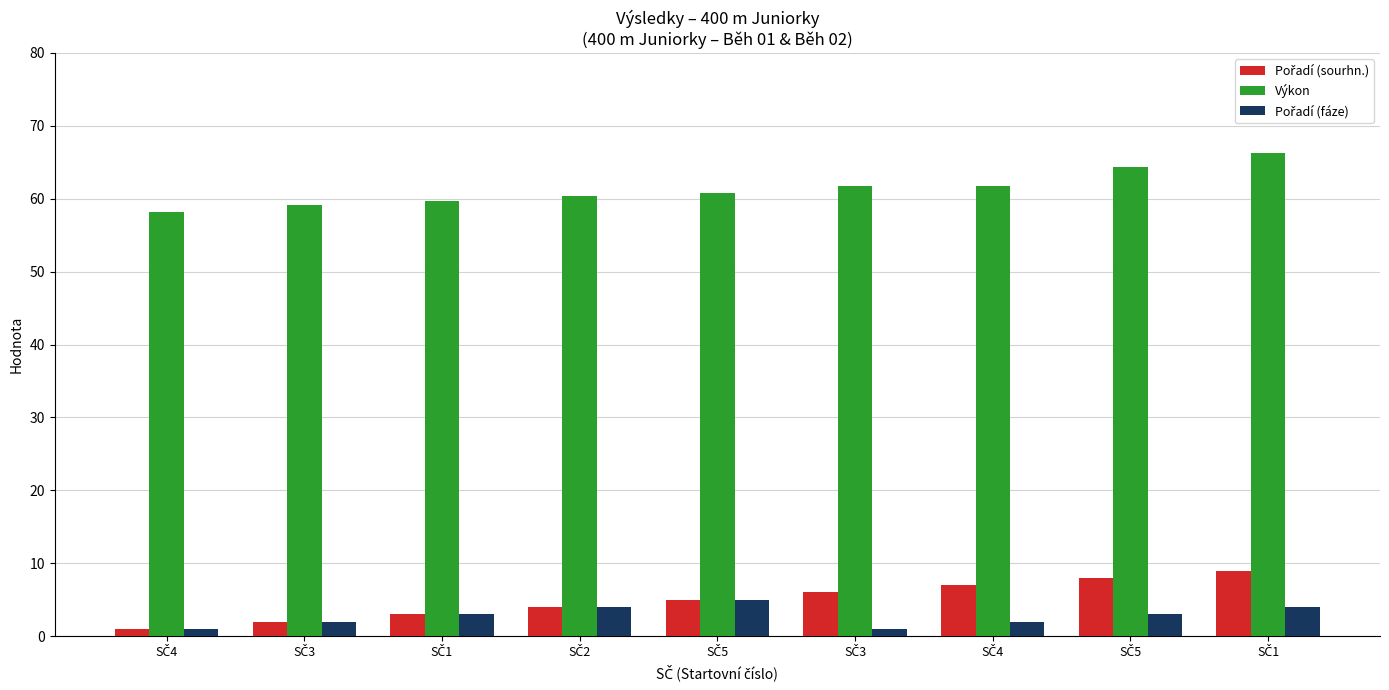

What is the average value of the Pořadí (sourhn.) series?

5.0